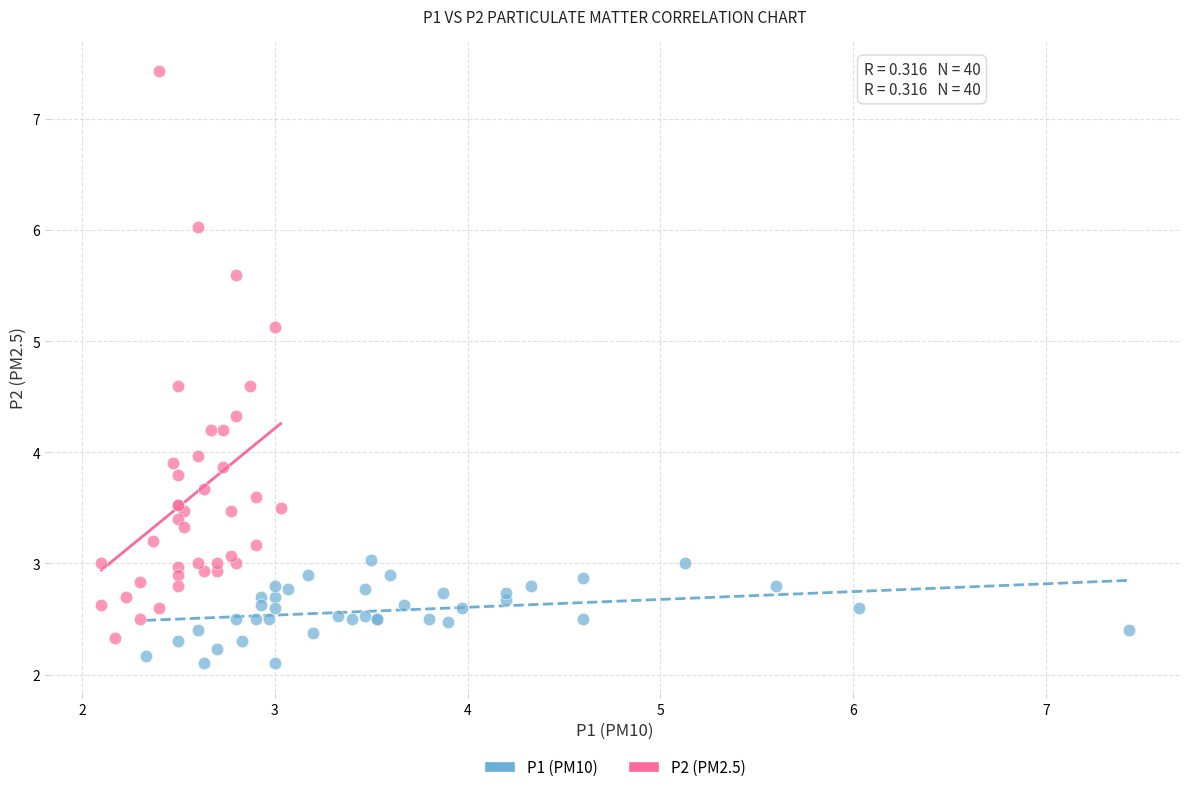

Which series has the widest spread of Y values?

P2 (PM2.5)